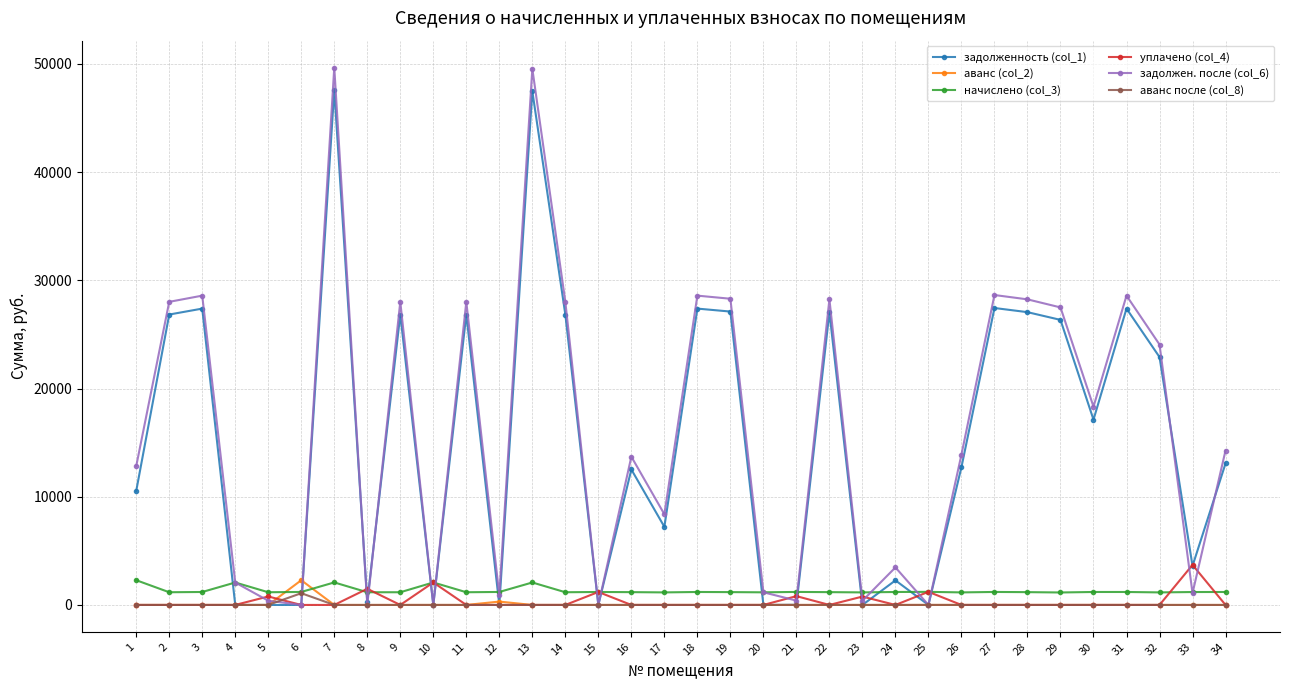

Which category has the highest value in the аванс после (col_8) series?

6